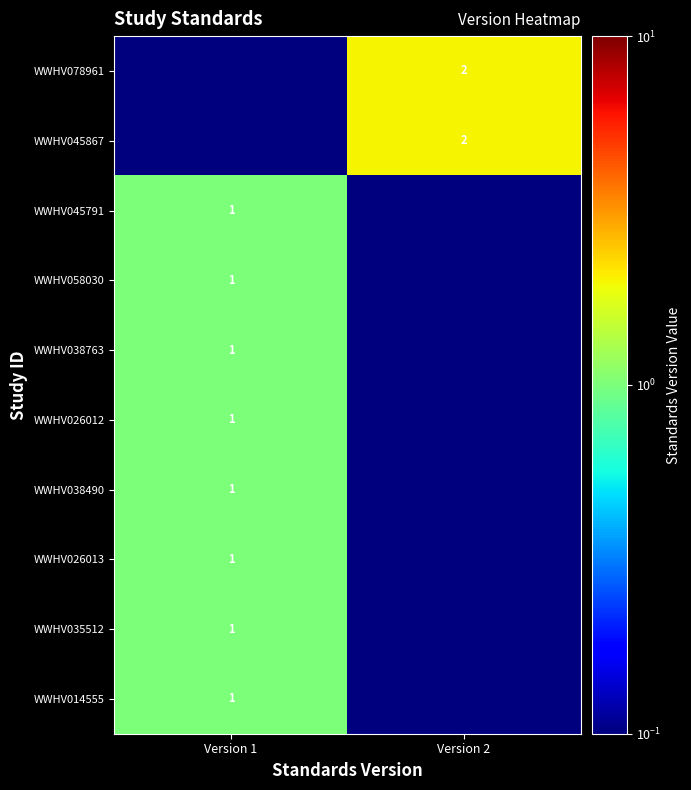

Which series has the widest spread of values?

WWHV078961